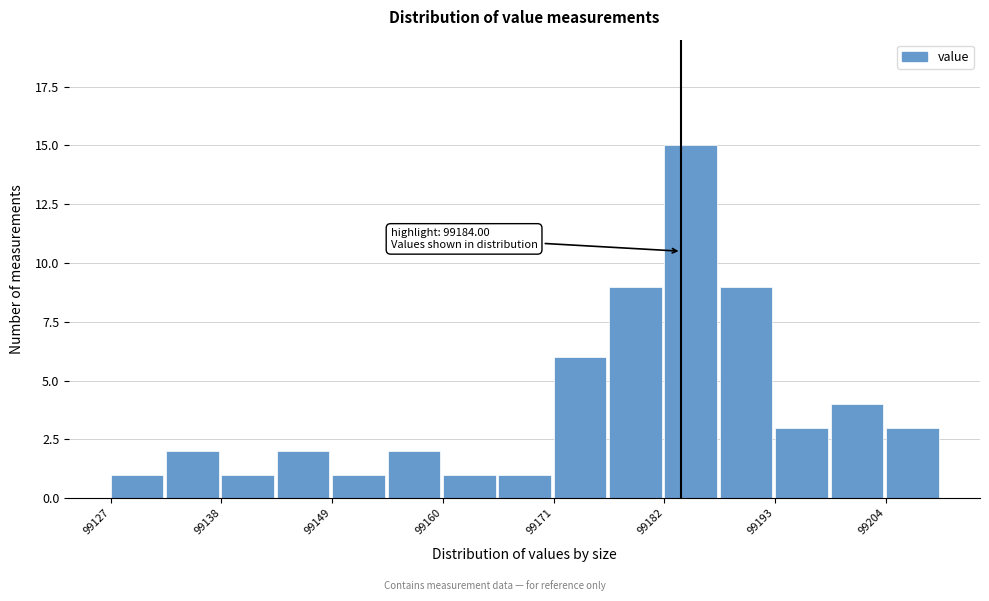

Read against the x-axis, roughly where is the centre of the tallest bar?

99184